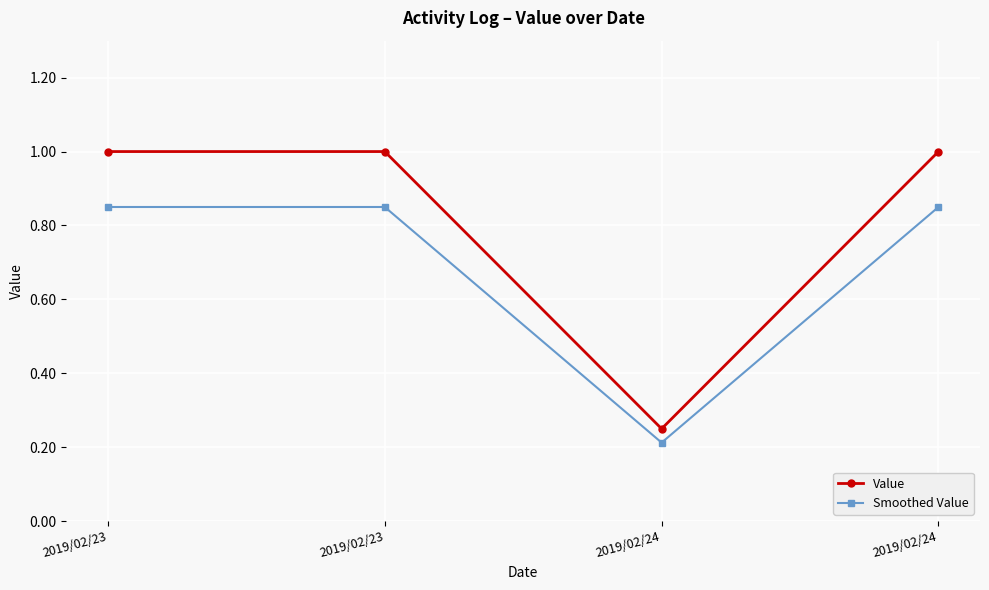

Count the Smoothed Value values in the range 0 to 1.

4